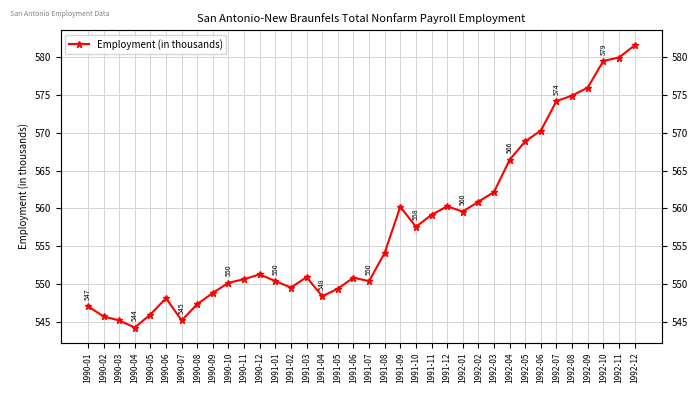

How many interior local valleys (lower than both neighbors) does the data have?

7